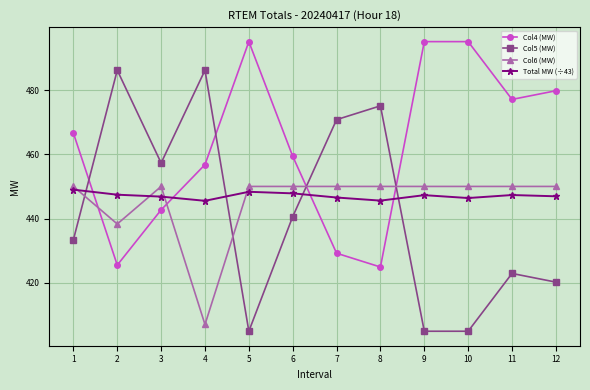

How many data points in Col5 (MW) are above 440?

6